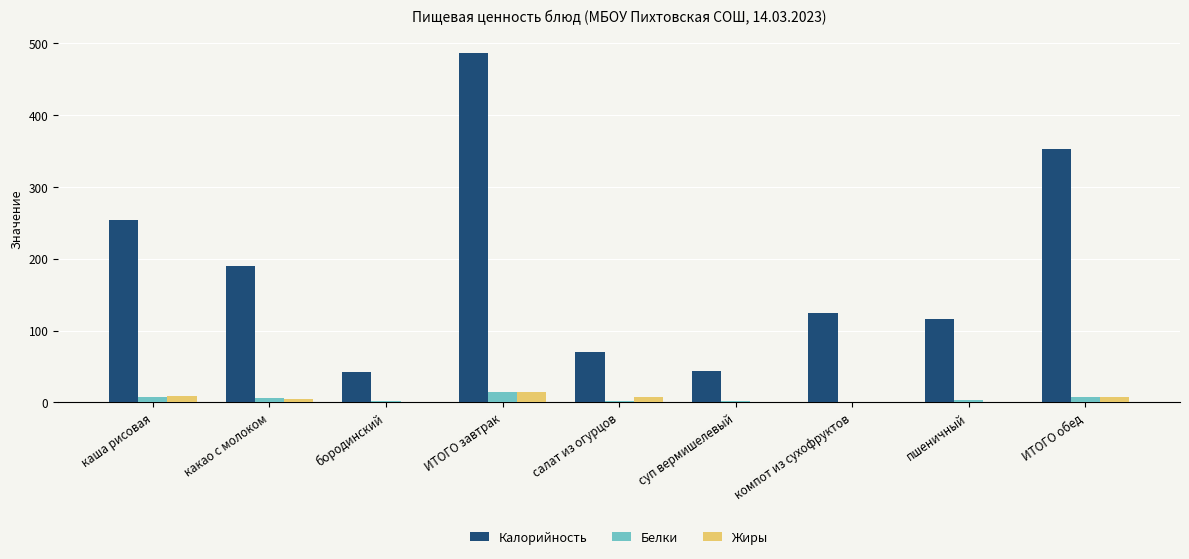

At which category does the chart reach its peak across all series?

ИТОГО завтрак